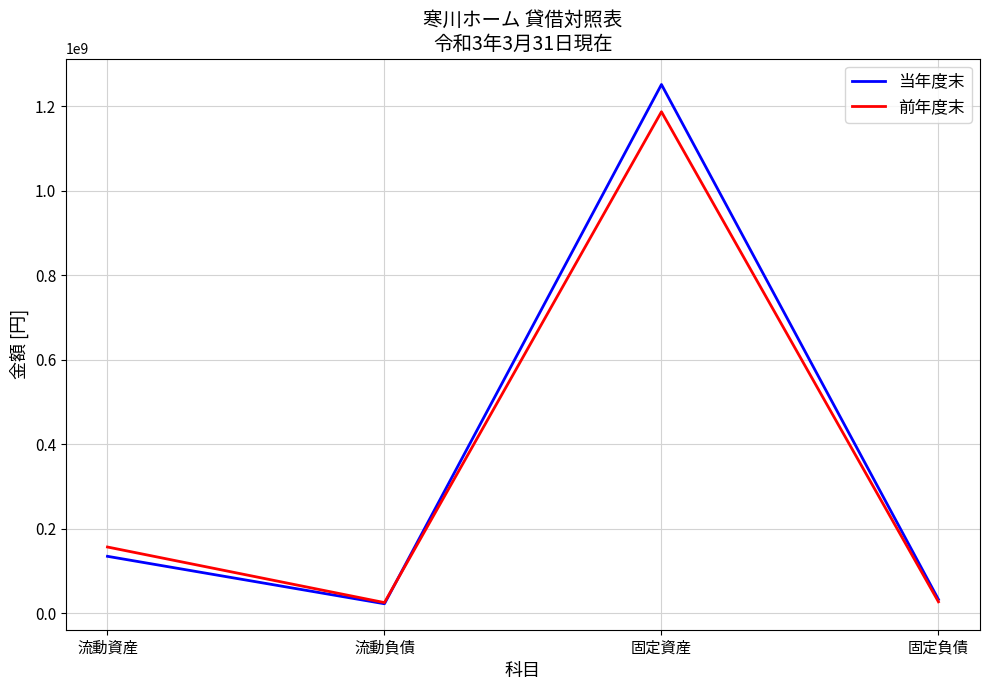

Is it true that 当年度末 equals 135167487 at 流動資産?

True